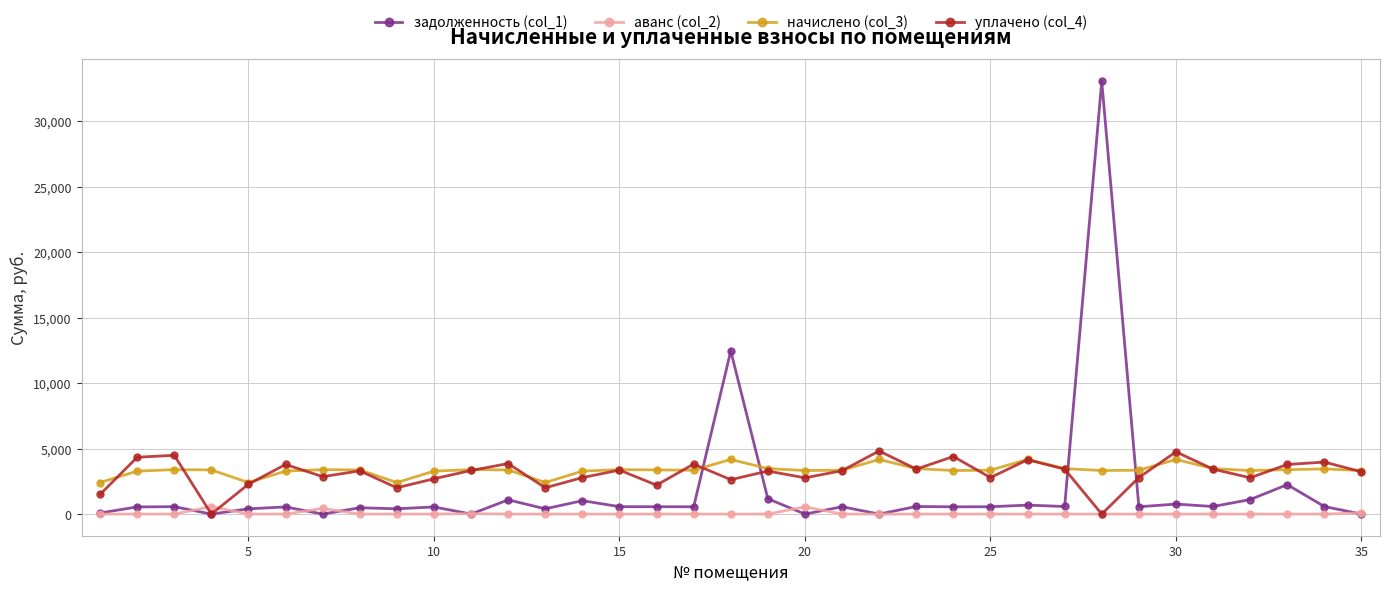

What is the greatest value displayed?

33055.9